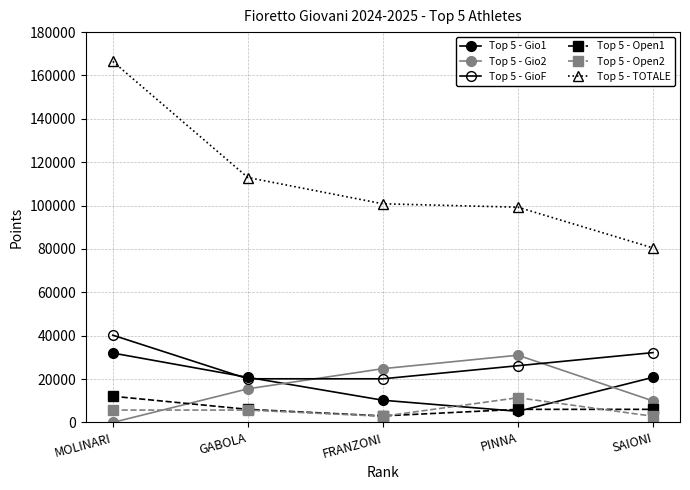

How many series are shown in this chart?

6